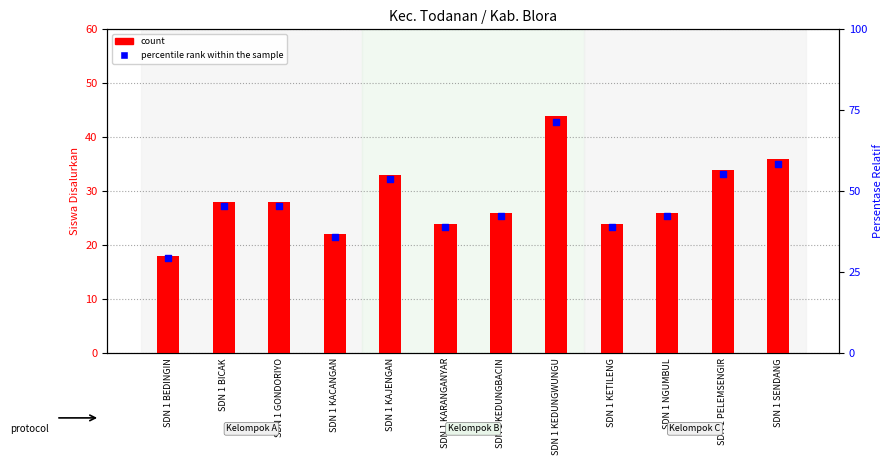

What is the total value across all series at SDN 1 BICAK?

73.5